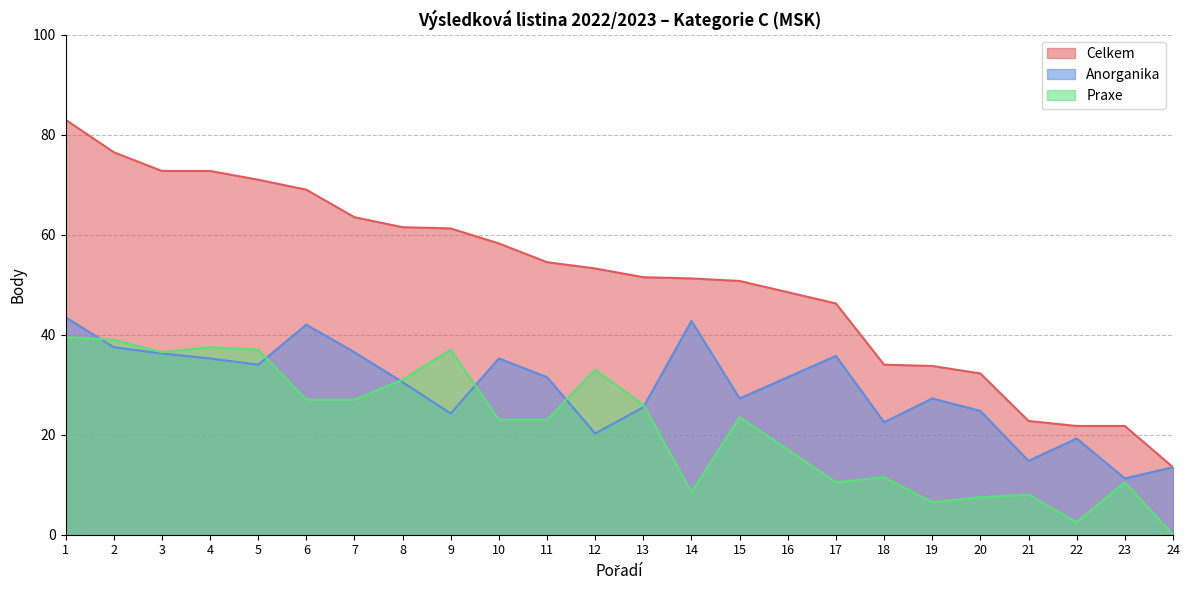

How many values in the Praxe series exceed 23?

12